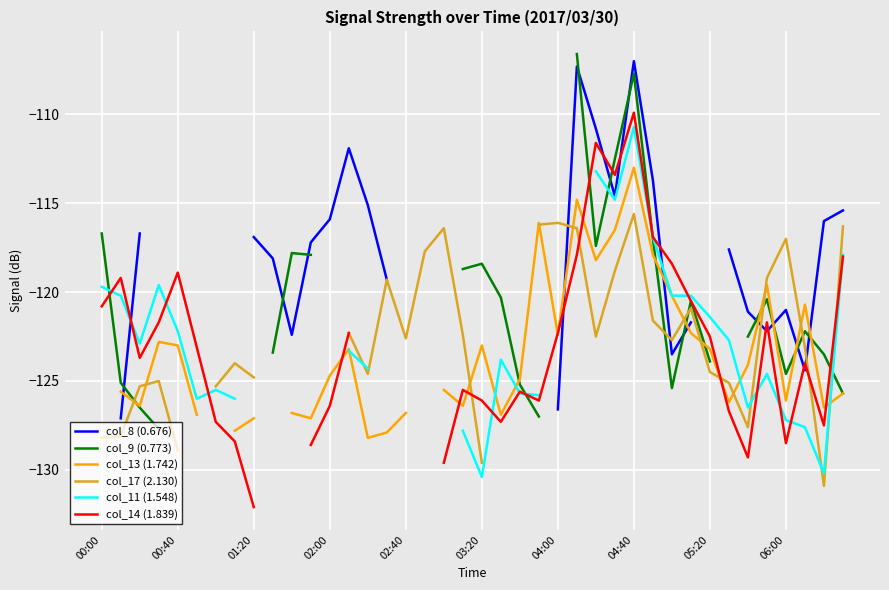

What position from the left is 06:00?

37